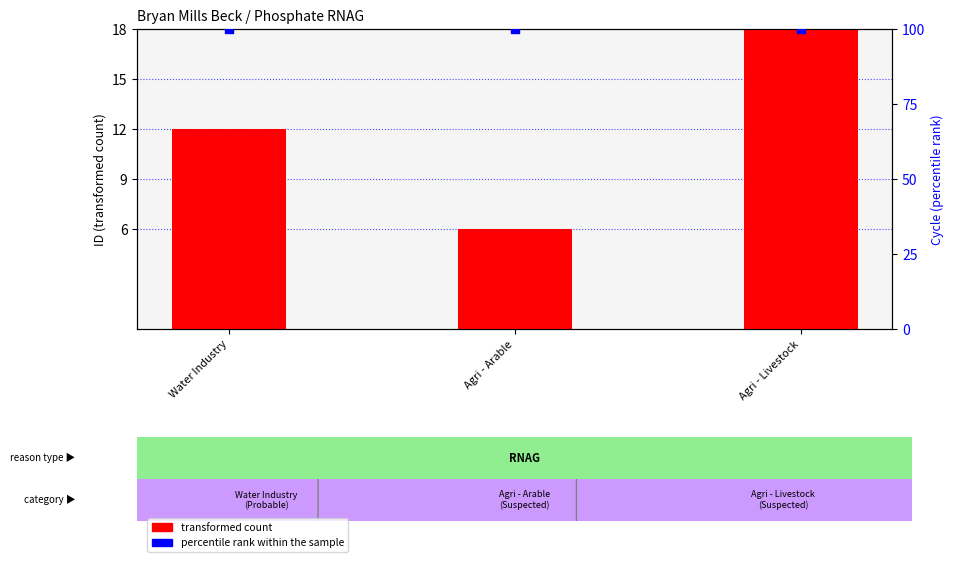

Which series has the largest total across all categories?

percentile rank within the sample